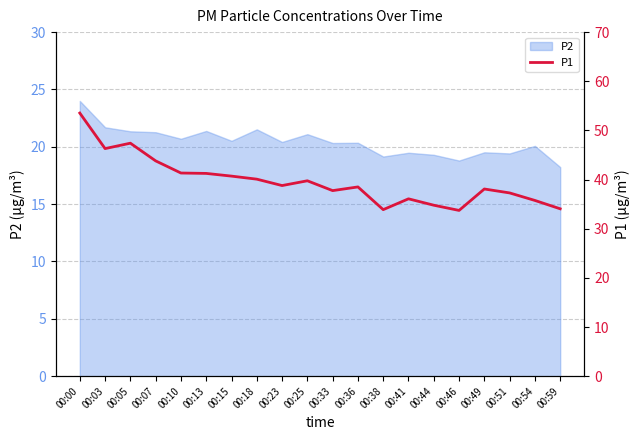

How many data points does each series have?

20